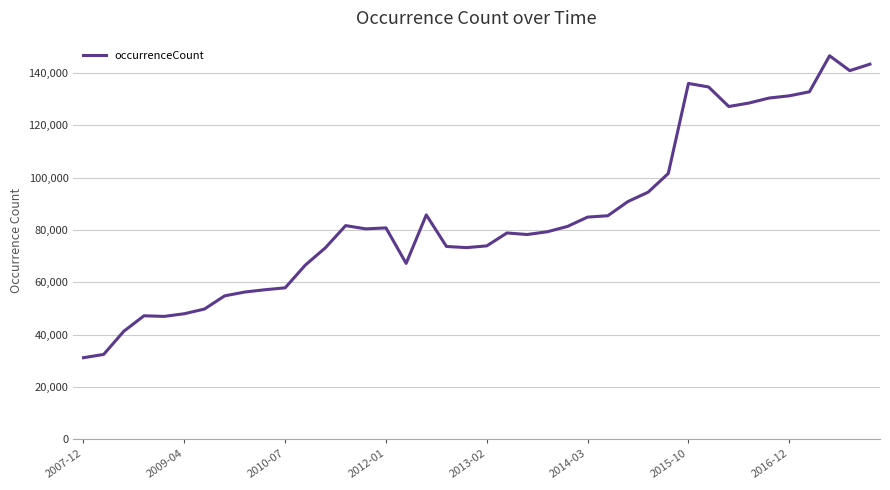

What is the maximum value shown in the chart?

146605